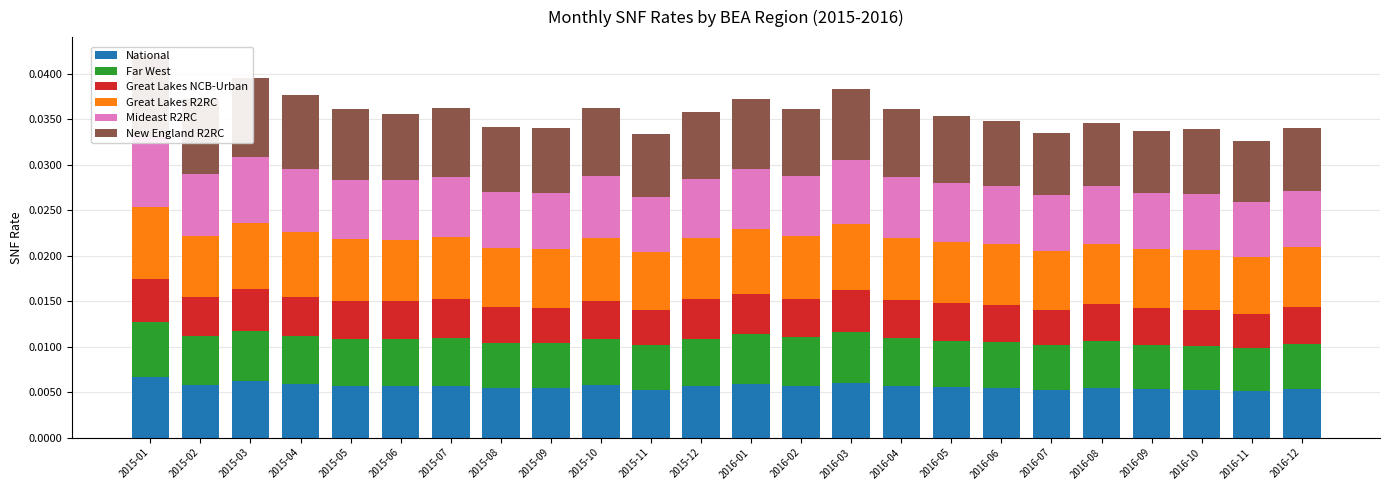

The Great Lakes NCB-Urban series shows 0.0 at 2015-06. True or false?

False